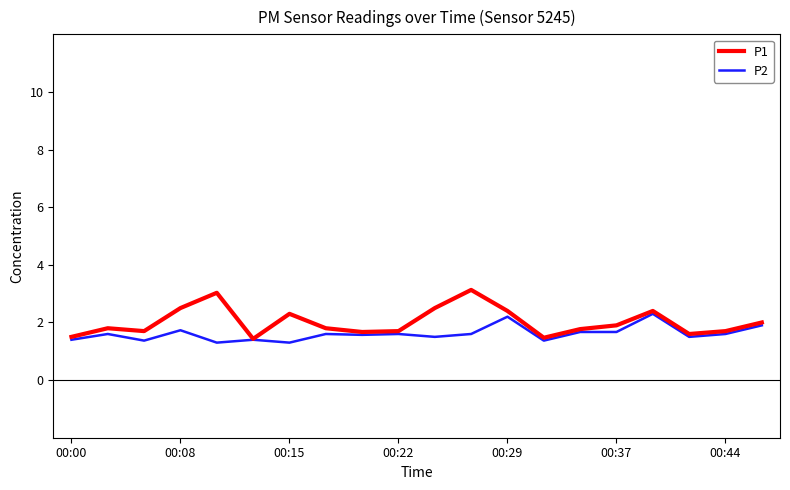

Which series has the widest spread of values?

P1